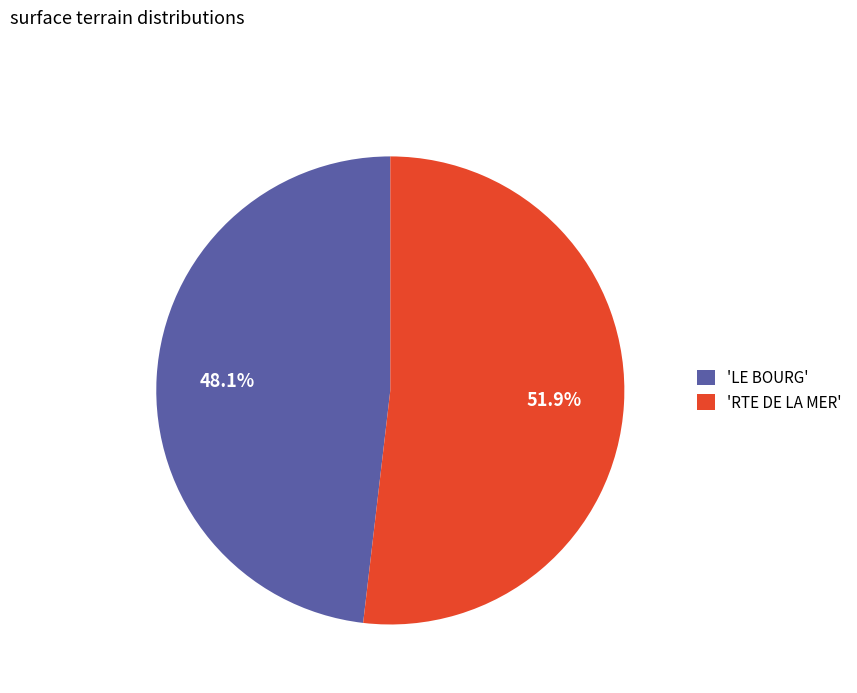

What is the largest slice in the pie chart?

'RTE DE LA MER'